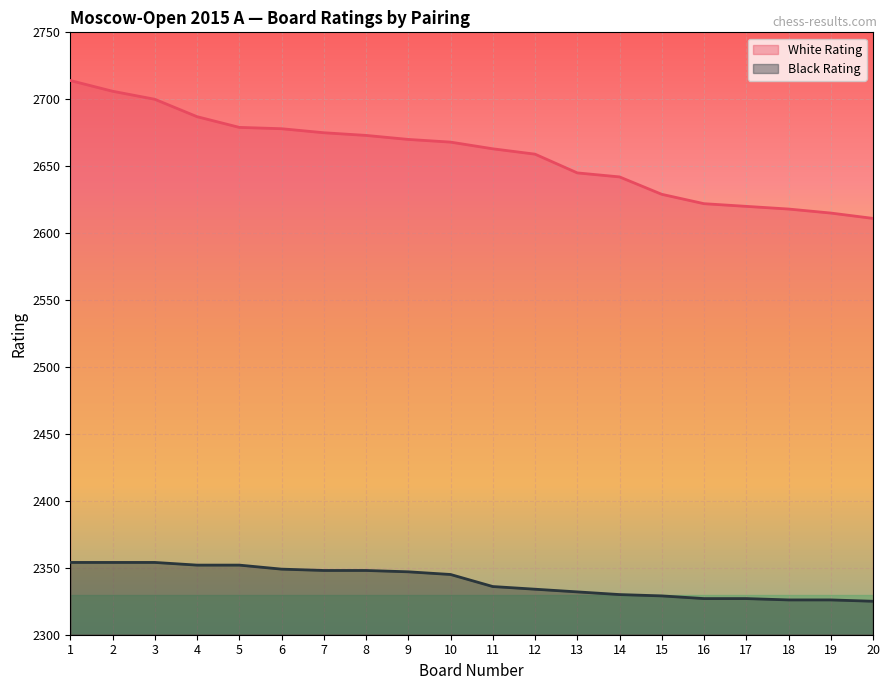

At which category is the sum across all series the highest?

1